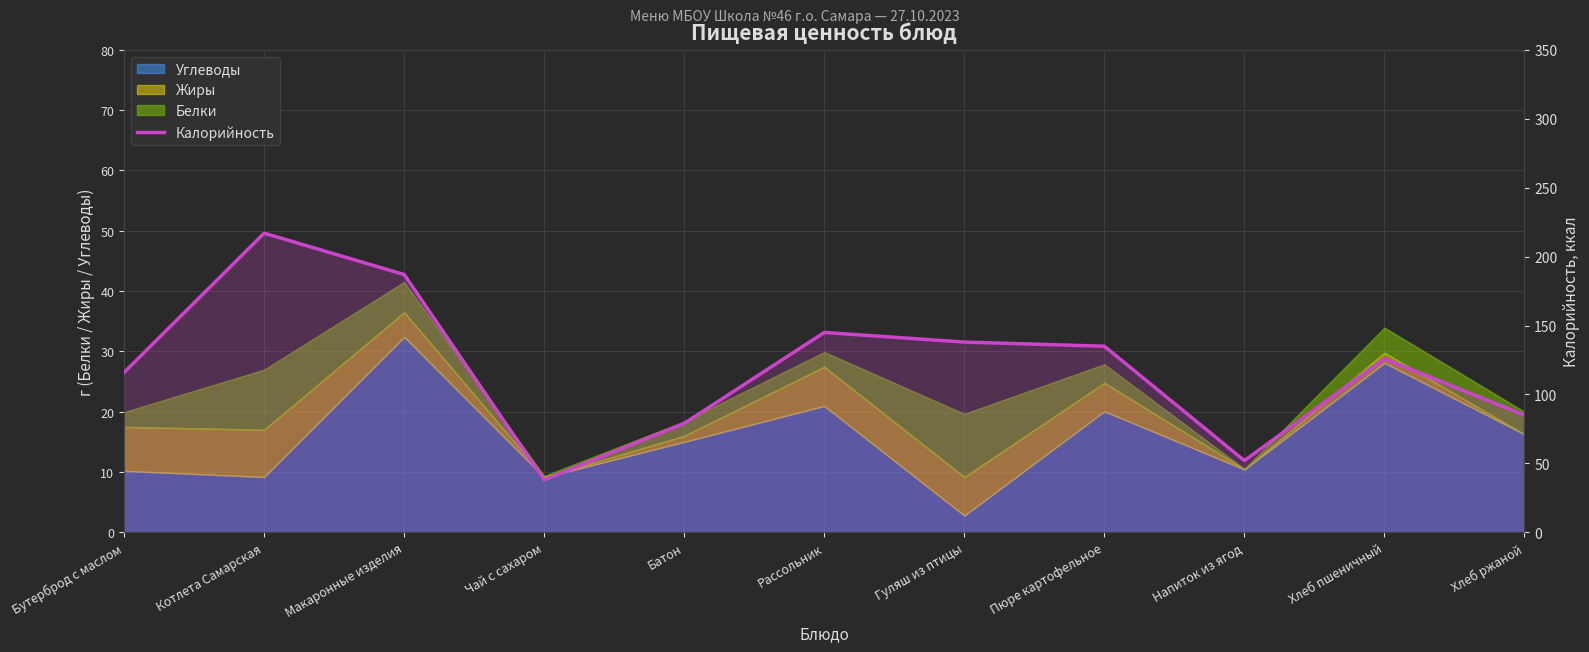

What is the change in value from Гуляш из птицы to Напиток из ягод?

-86